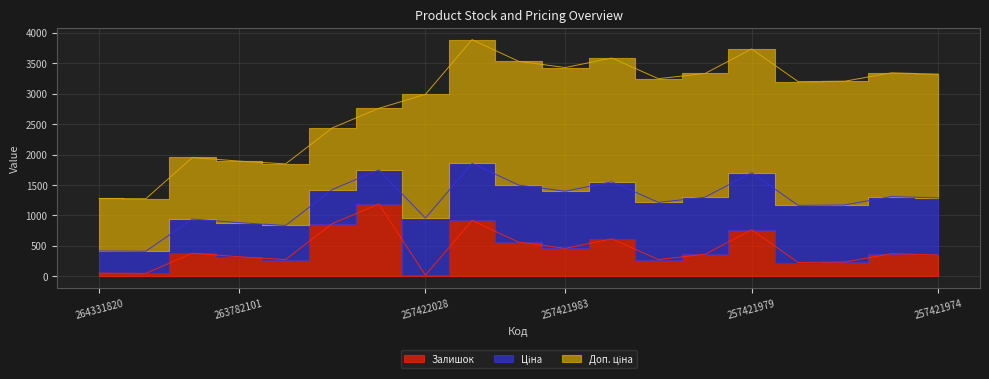

What is the minimum value for Залишок?

20.0